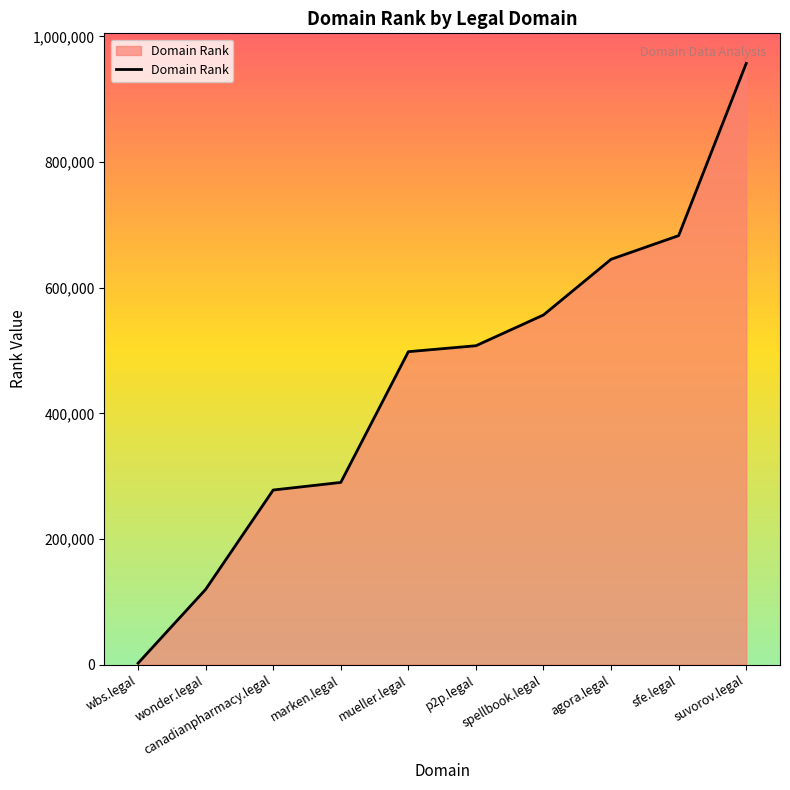

What is the sum of all values?

4537820